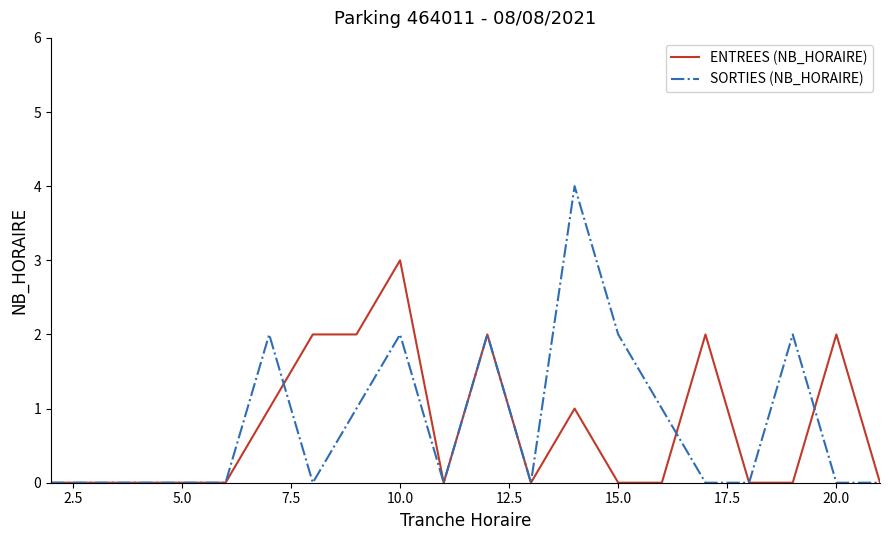

Rank the series by their maximum value, from lowest to highest.

ENTREES (NB_HORAIRE), SORTIES (NB_HORAIRE)